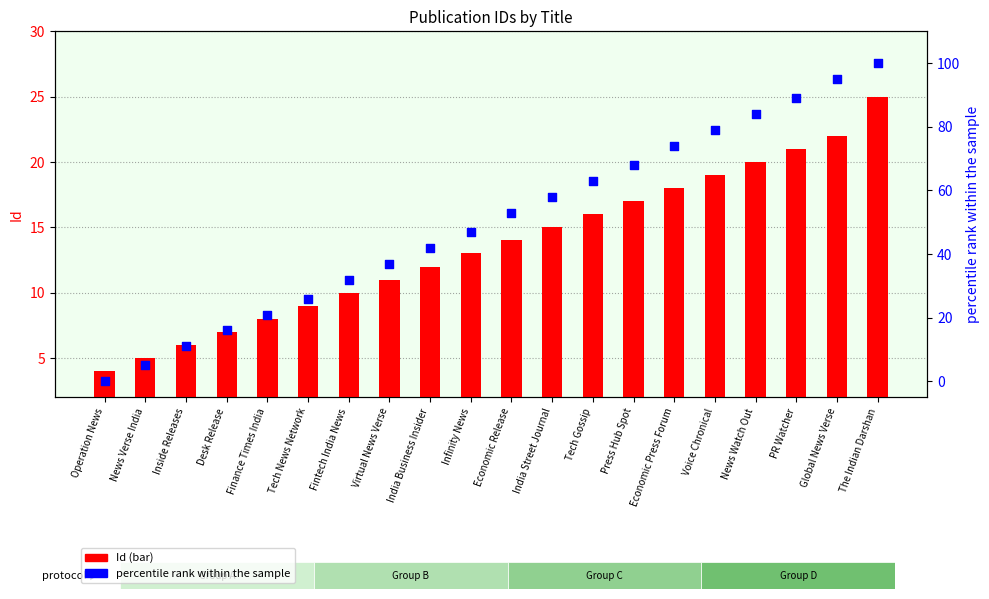

Which series reaches the minimum Y coordinate?

percentile rank within the sample